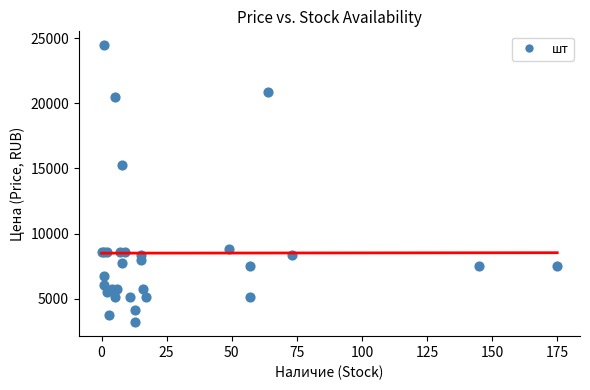

What Y value in the scatter plot is closest to 13827?

15305.8